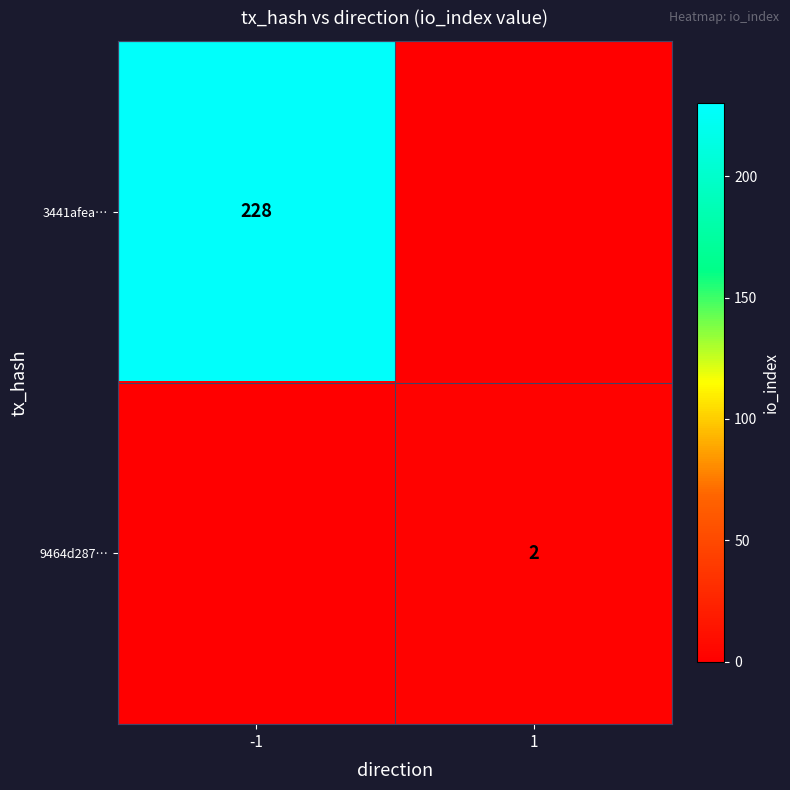

Is the value of 3441afea… at -1 greater than the value of 9464d287… at 1?

Yes